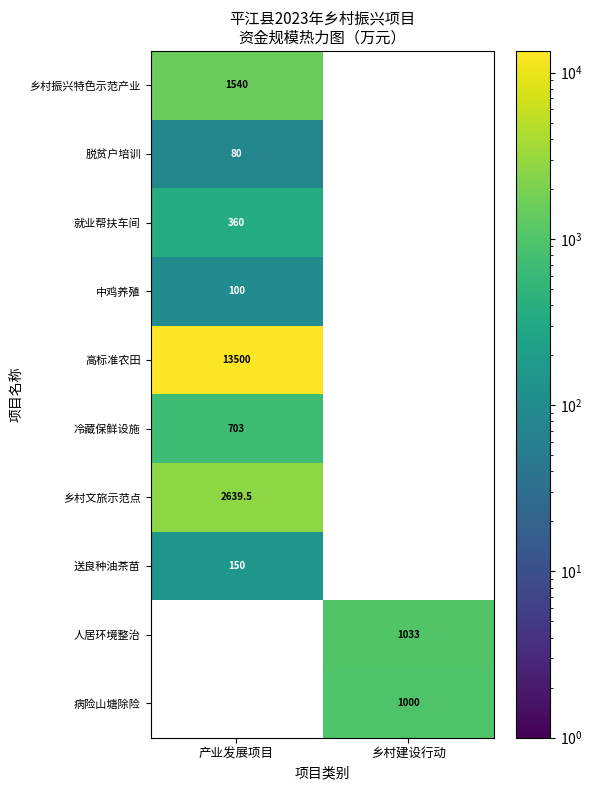

How many categories are shown in the chart?

2